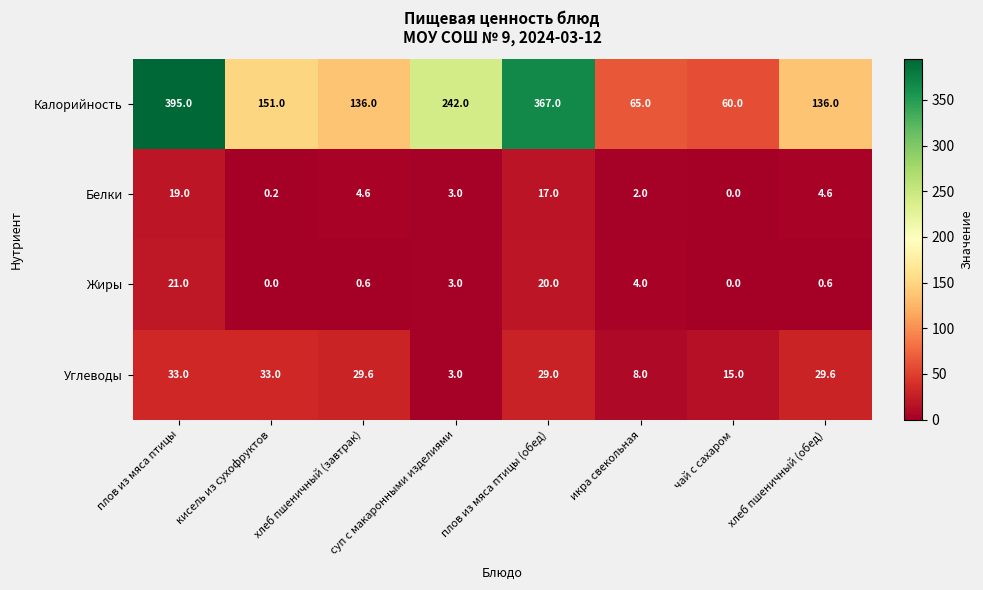

The Калорийность series shows 60.0 at чай с сахаром. True or false?

True